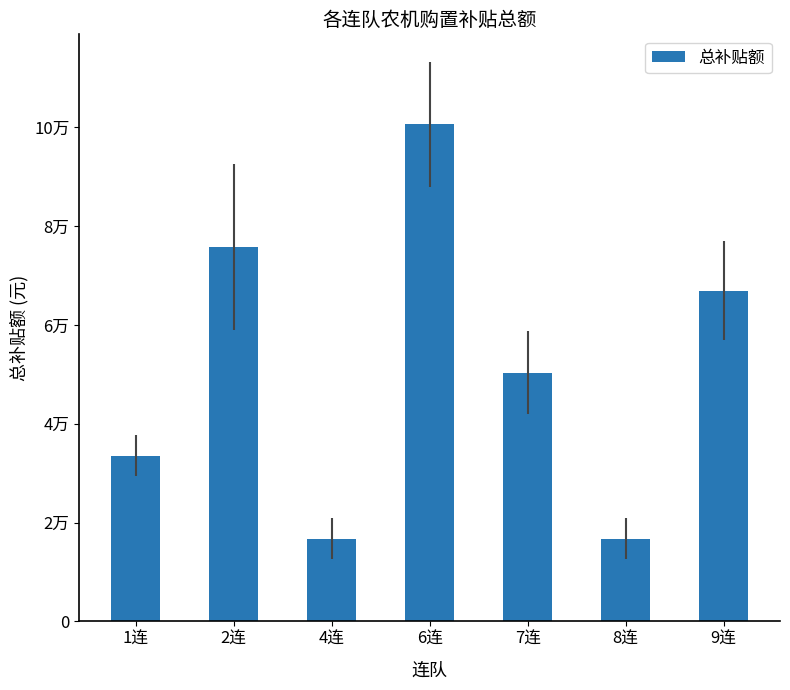

The chart shows a value of 75820 at 2连. True or false?

True